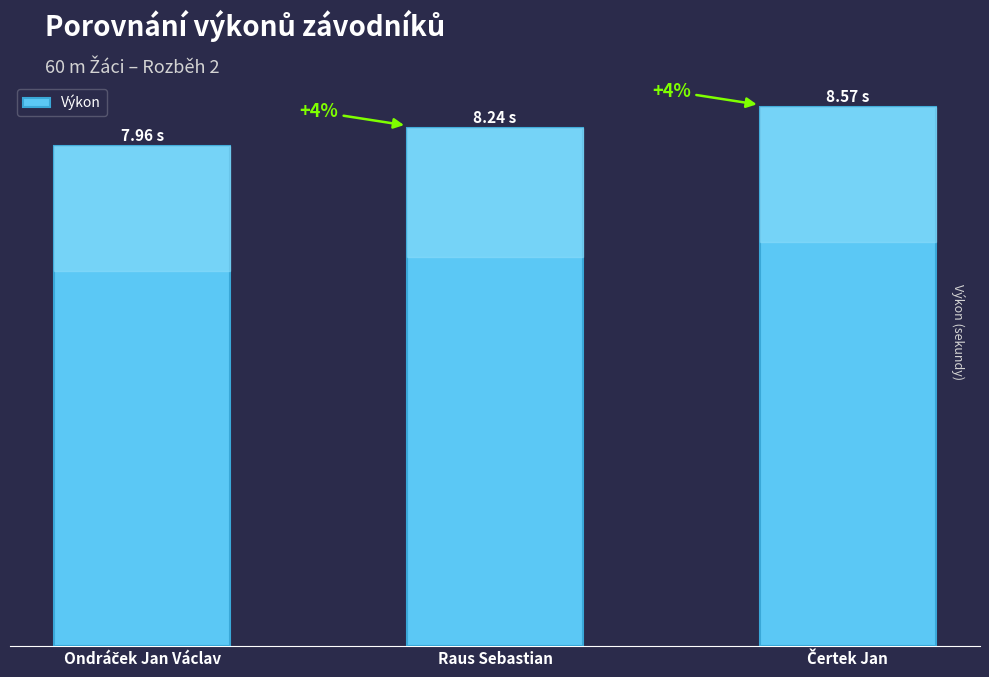

List the labels in order of value, smallest first.

Ondráček Jan Václav, Raus Sebastian, Čertek Jan